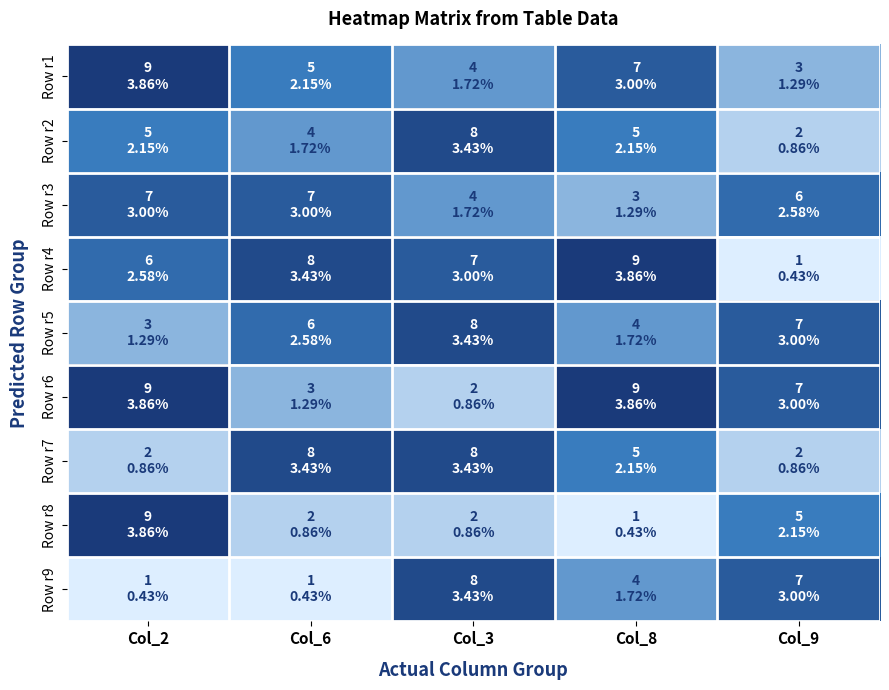

Rank the series by their maximum value, from lowest to highest.

Row r3, Row r2, Row r5, Row r7, Row r9, Row r1, Row r4, Row r6, Row r8